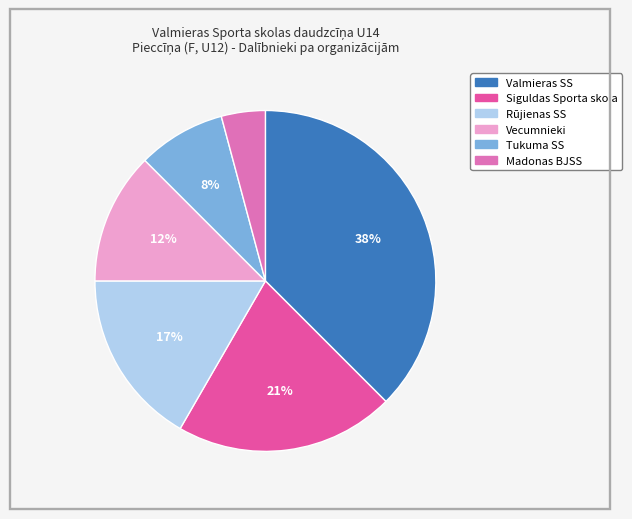

The Vecumnieki slice represents 12% of the pie. True or false?

True